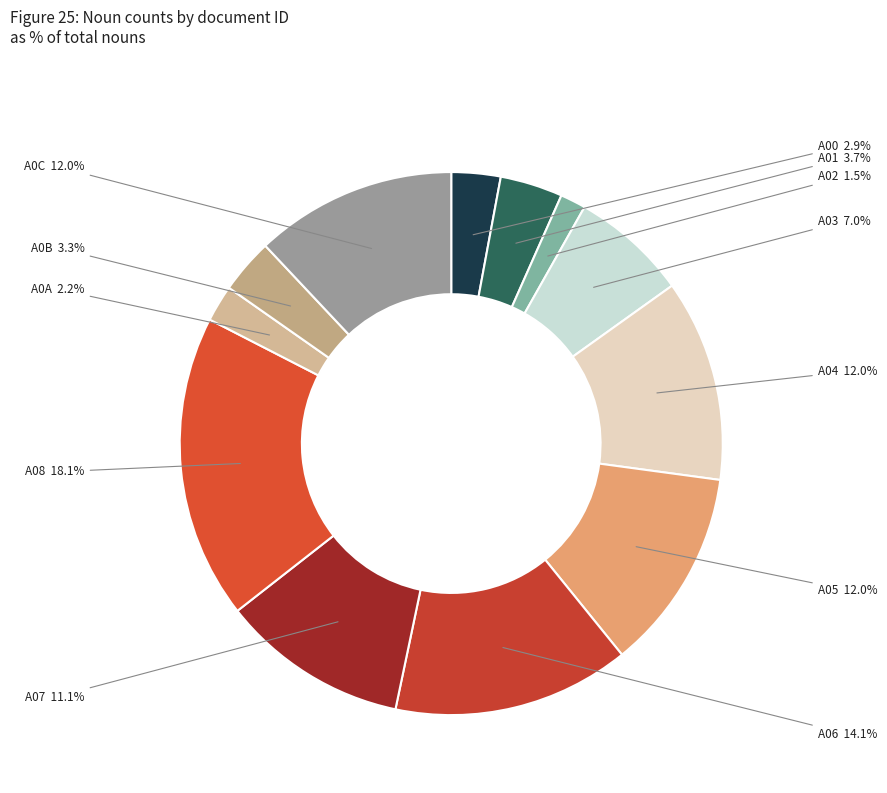

Between A05 and A0B, which is larger?

A05